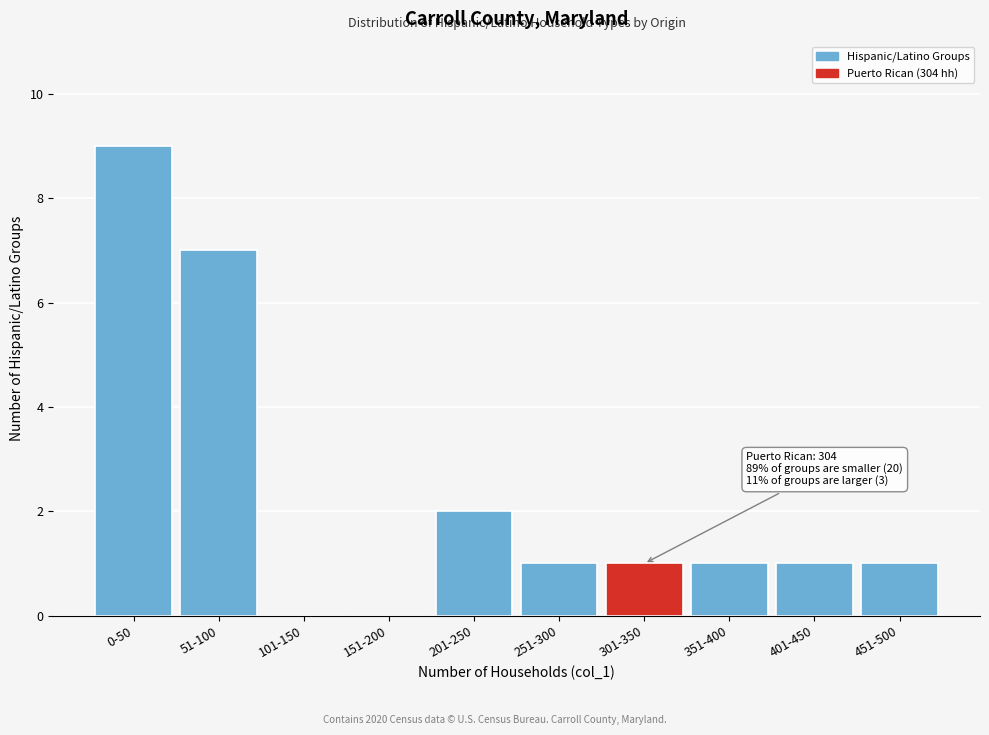

Reading right to left, extract all data points from this chart.

451-500=1	401-450=1	351-400=1	301-350=1	251-300=1	201-250=2	151-200=0	101-150=0	51-100=7	0-50=9